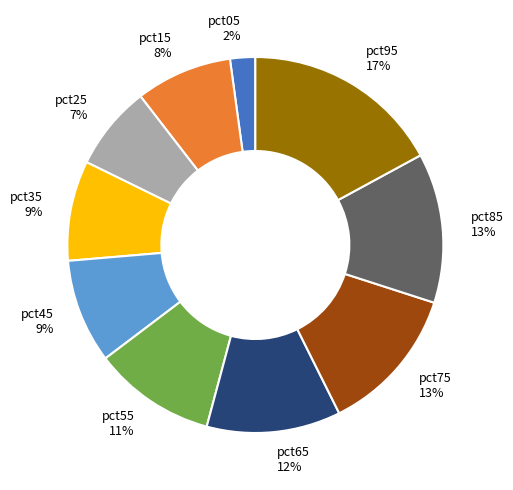

True or false: pct65 accounts for 18% of the total.

False